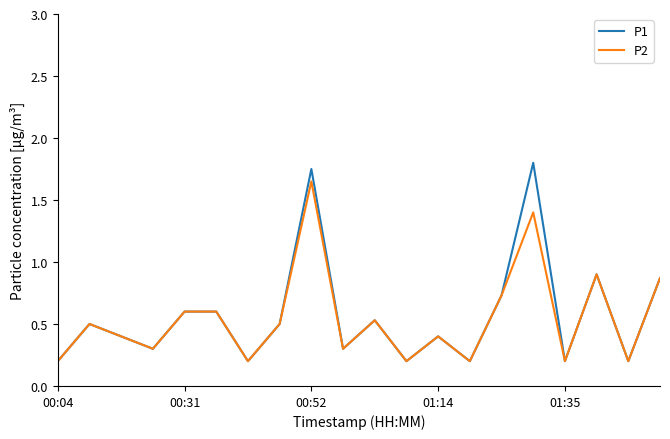

Rank the series by their maximum value, from lowest to highest.

P2, P1